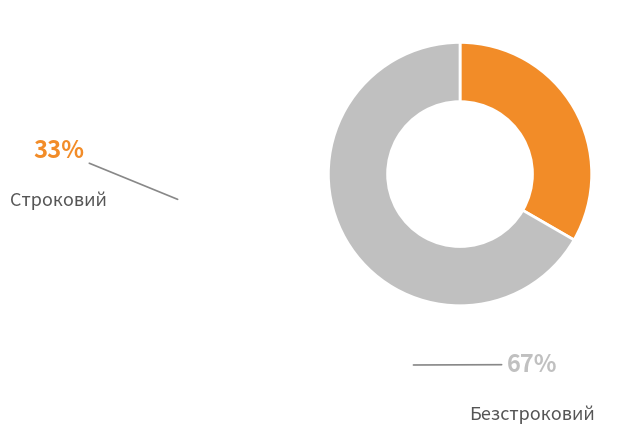

Rank the categories by value from lowest to highest.

Строковий, Безстроковий